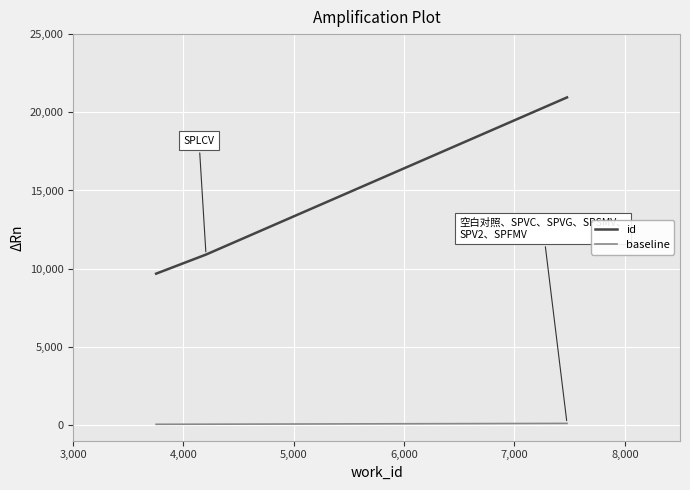

Rank the series by their maximum value, from lowest to highest.

baseline, id